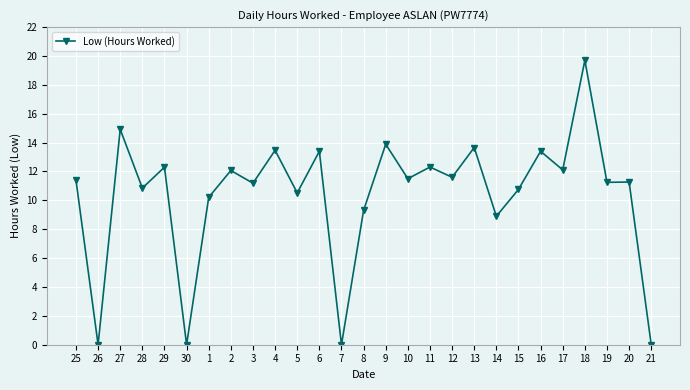

At which category does the chart reach its peak across all series?

18